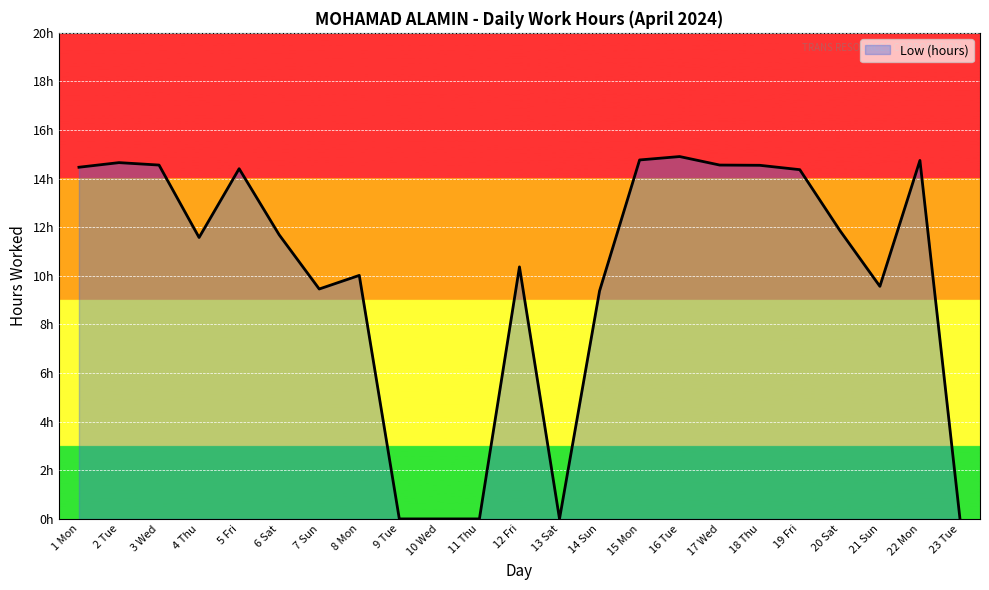

How many positive values are there?

18